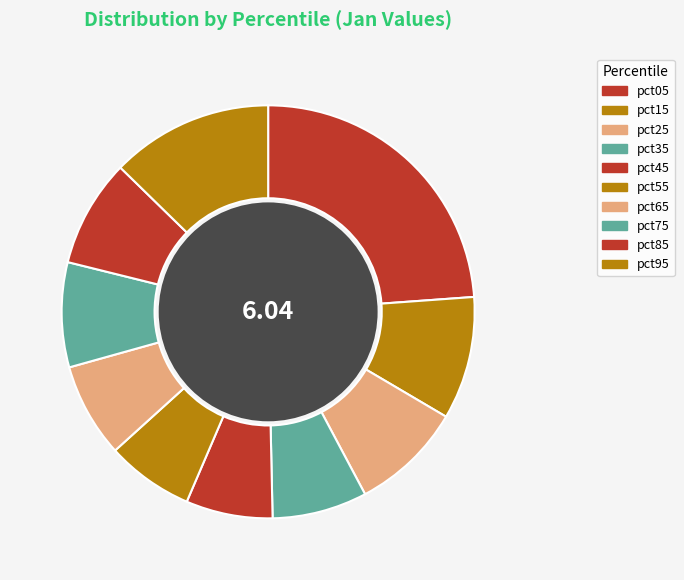

To the nearest percent, what is the difference between the pct65 and pct25 slice percentages?

1%